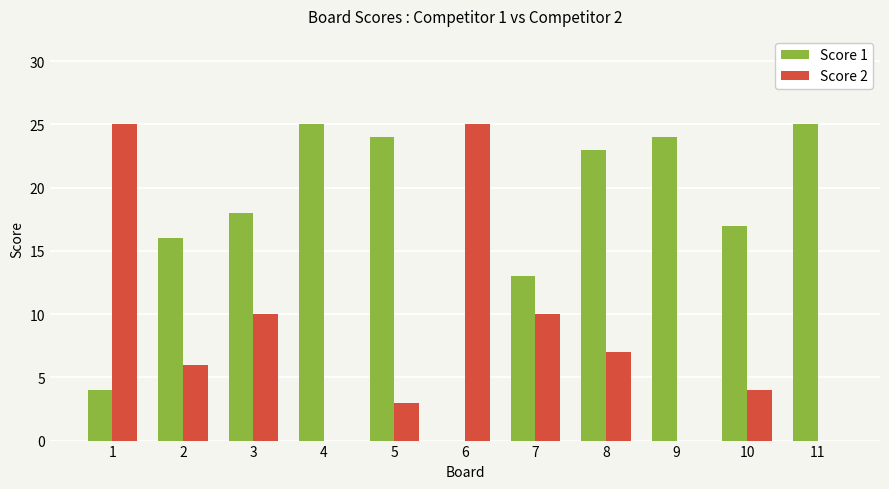

True or false: Score 2 has a value of 10 at 3.

True